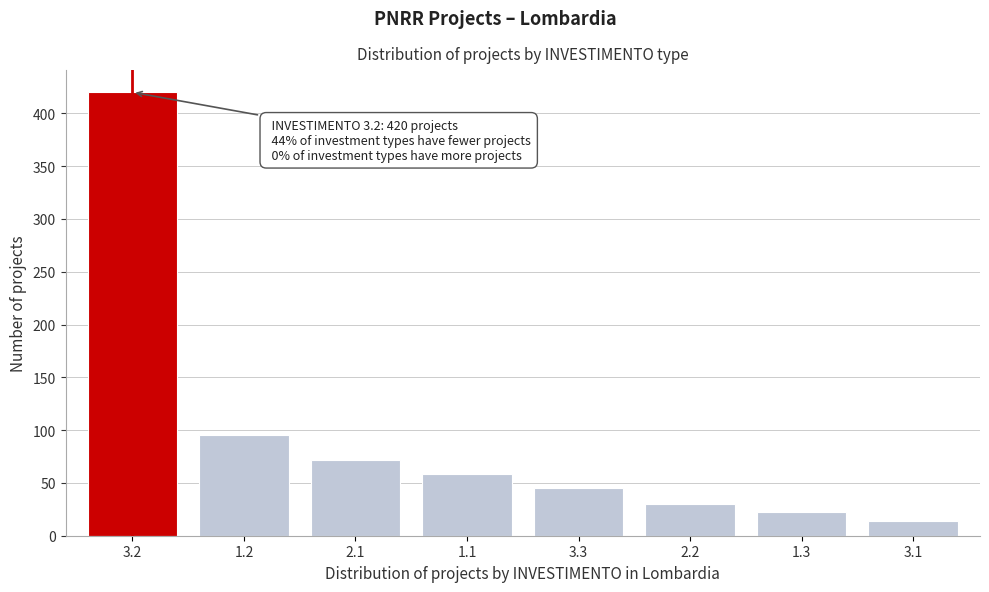

Reading left to right, what are all the values shown in this chart?

420	95	72	58	45	30	22	14